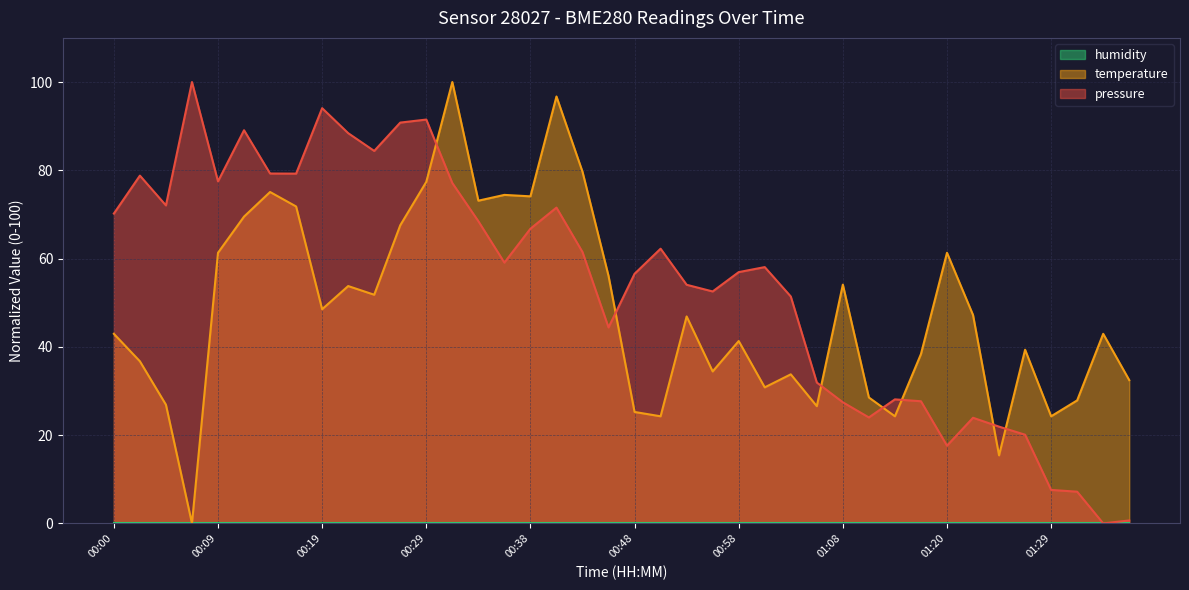

Between which two adjacent categories do pressure and temperature first intersect?

00:29 and 00:31